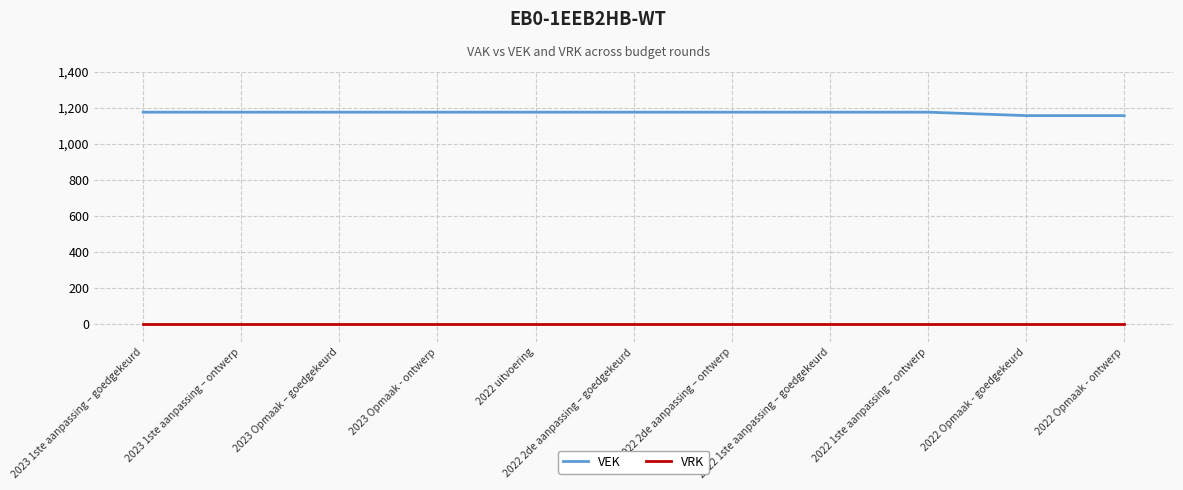

What is the total value across all series at 2022 2de aanpassing – ontwerp?

1175